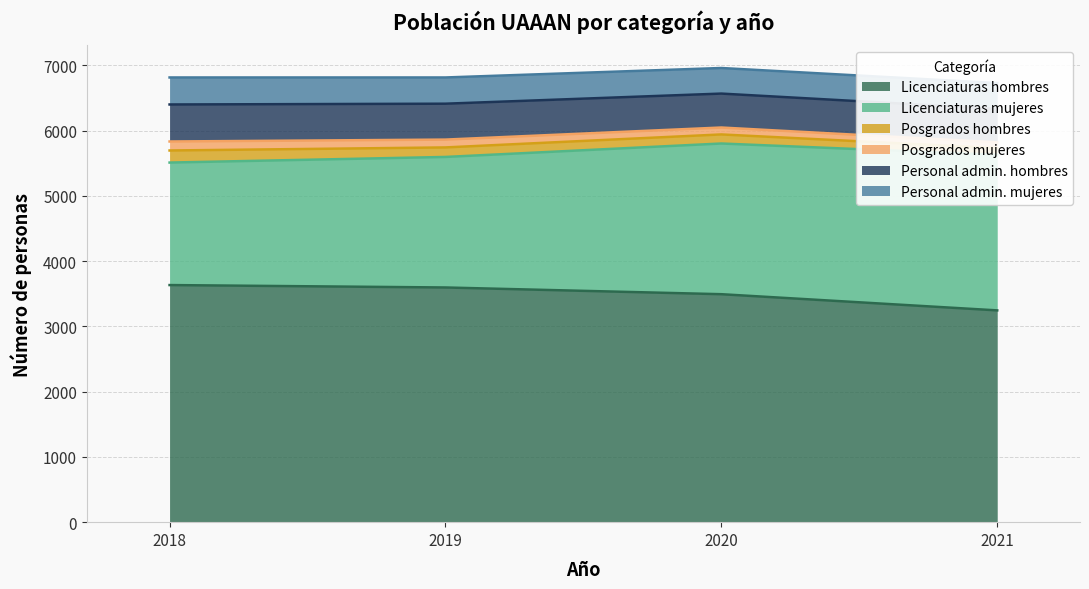

What is the sum of all Licenciaturas hombres values?

13967